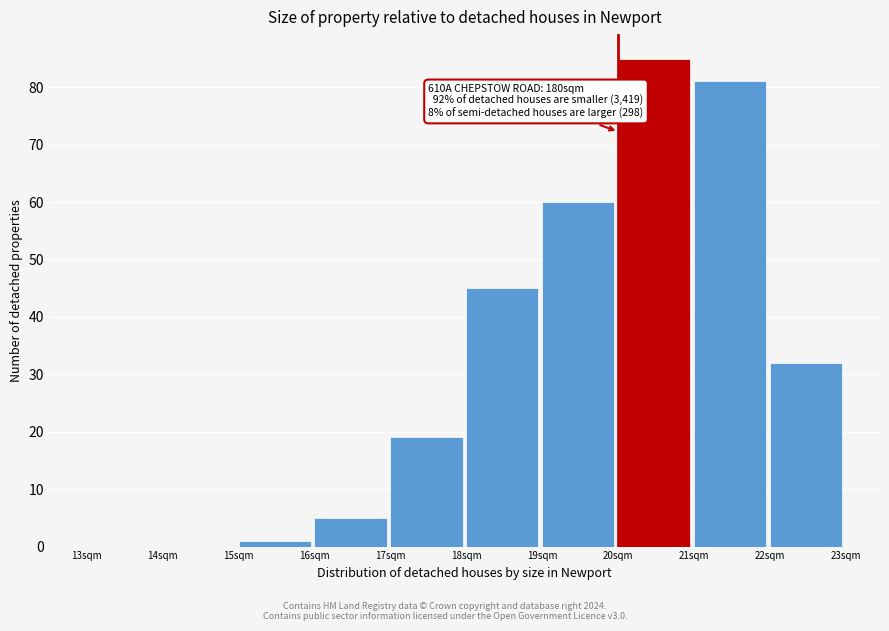

Over which range of the x-axis is the bar tallest?

20 to 21